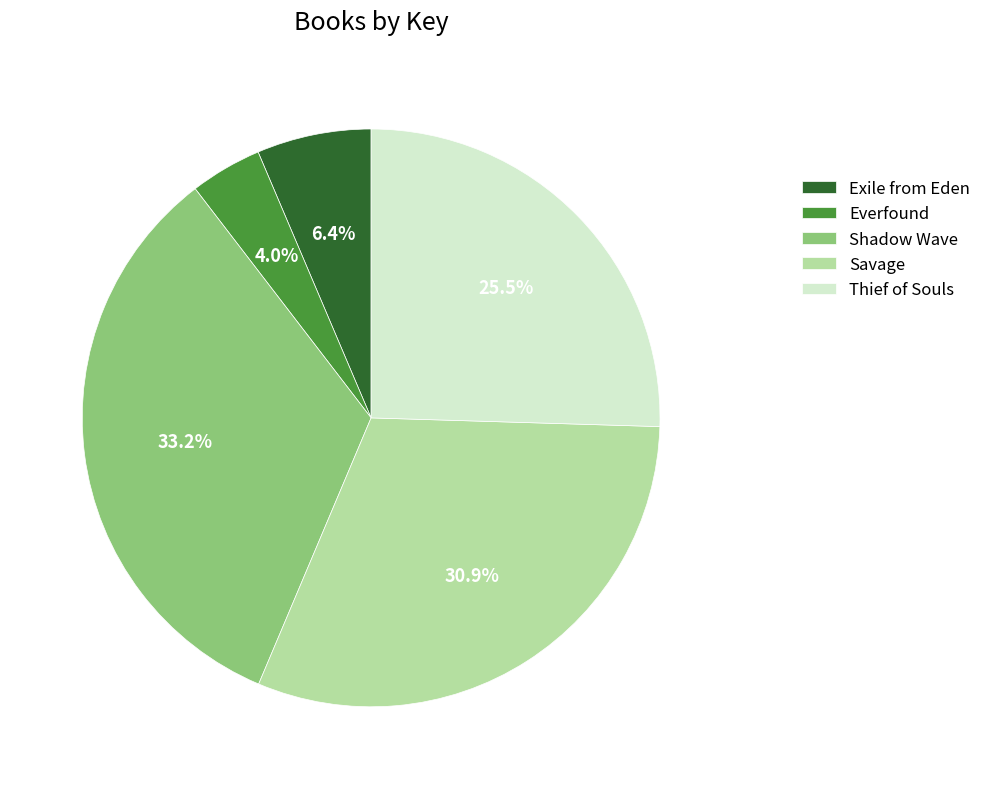

To the nearest percent, what is the difference between the Thief of Souls and Exile from Eden slice percentages?

19%